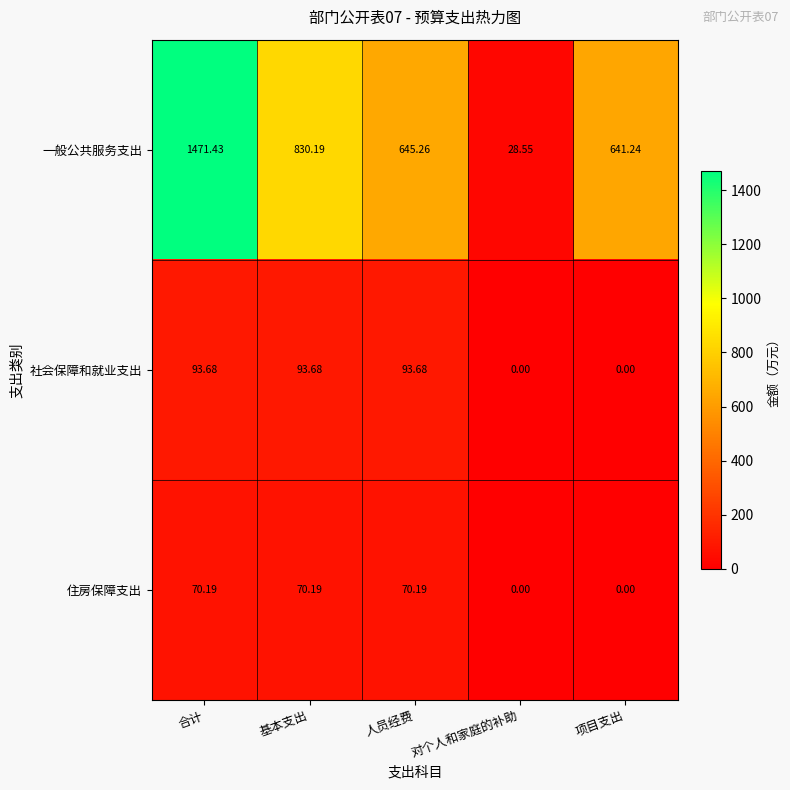

Which series has the largest total across all categories?

一般公共服务支出